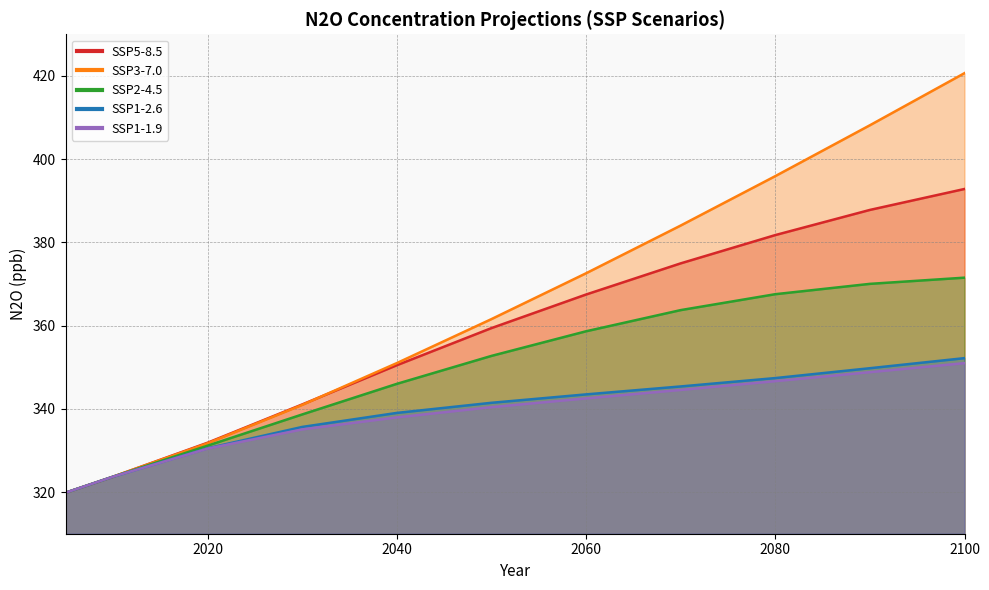

Between 2100 and 2090, which is larger?

2100